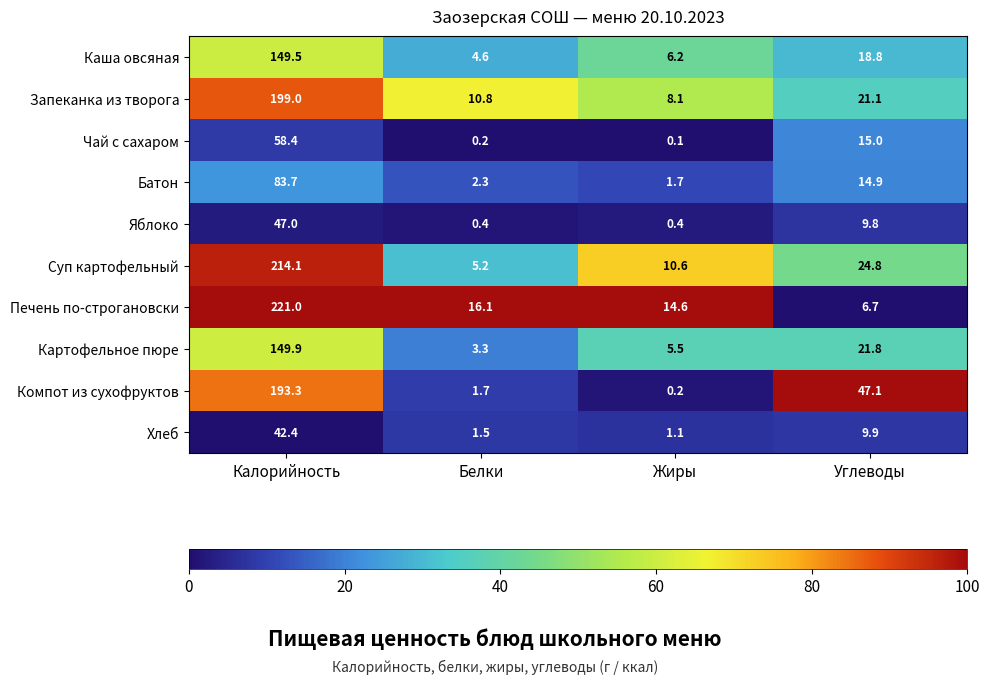

What is the greatest value displayed?

221.0